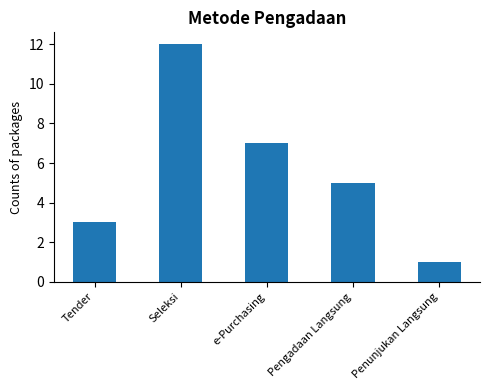

What is the approximate value at Tender?

3